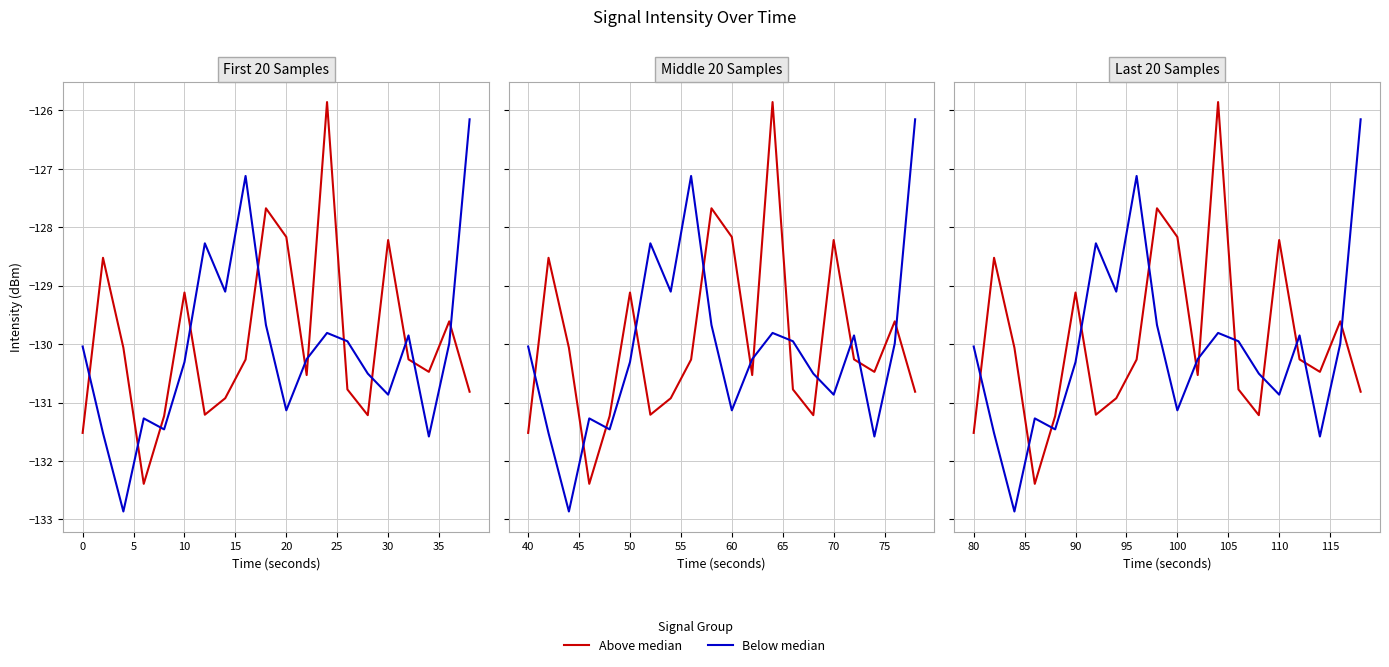

What is the average value of the Above median series?

-129.9